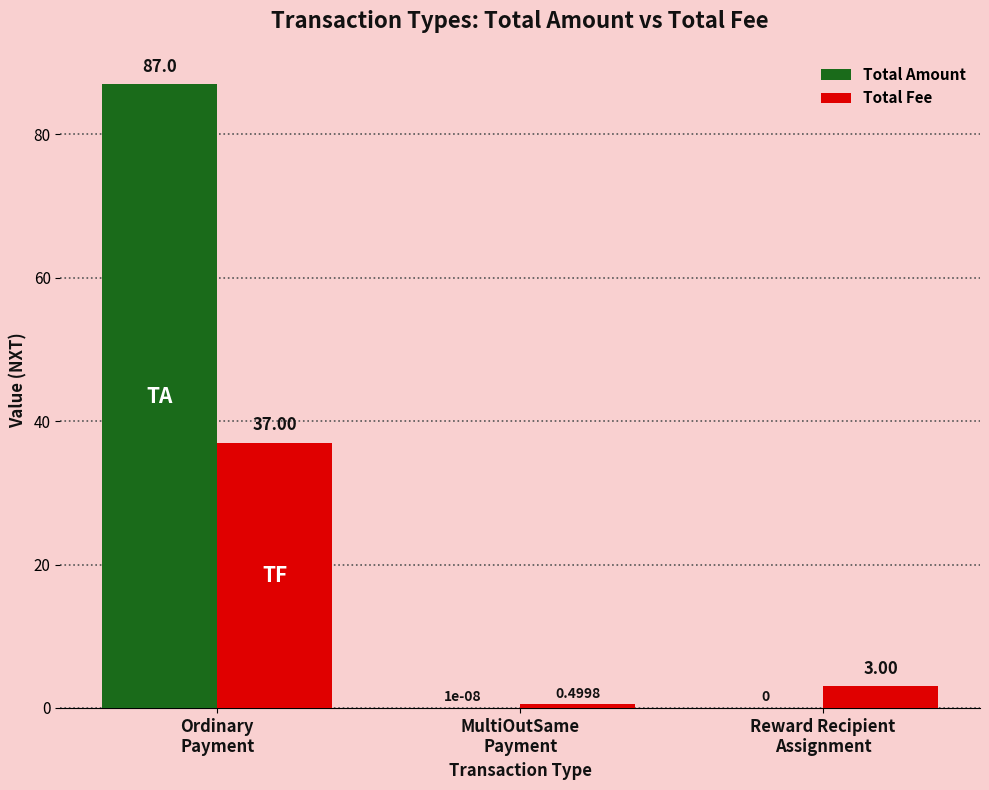

The value of Total Fee at Ordinary
Payment is 49.6. True or false?

False